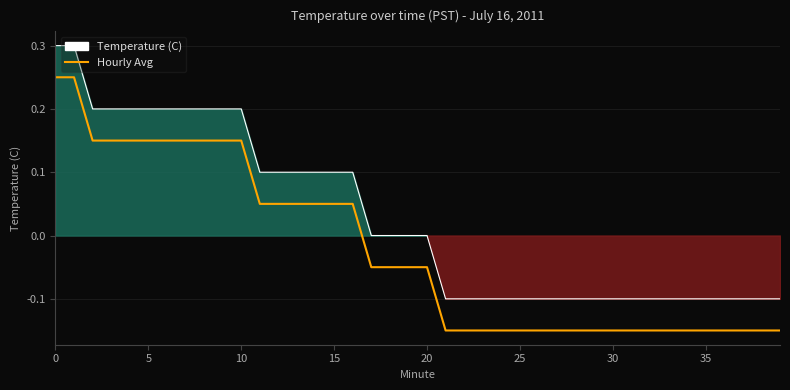

What is the label of the 10th point from the right?

30